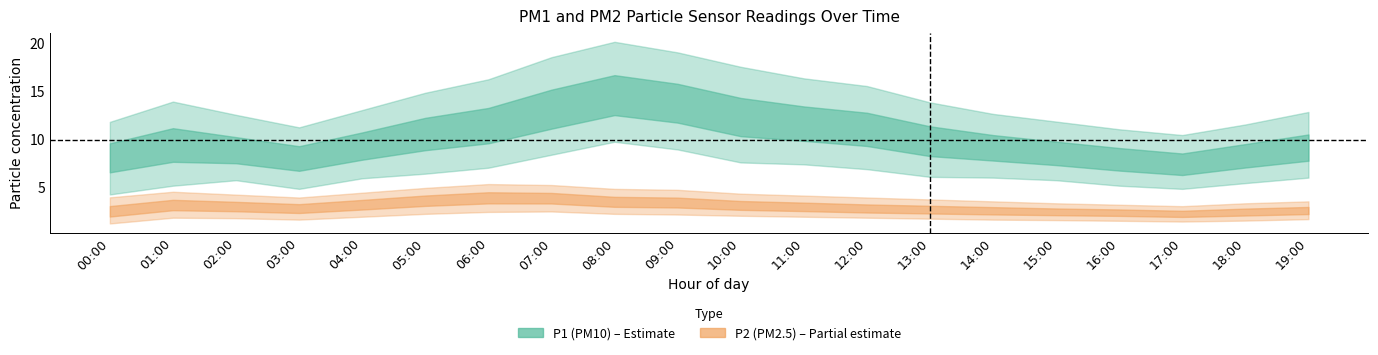

True or false: P2 and P1_upper intersect in this chart.

False